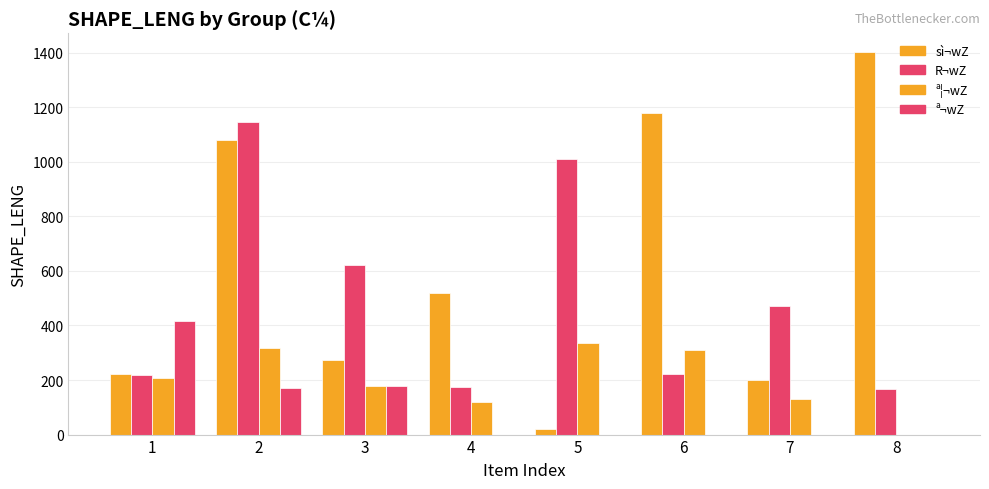

At how many categories does at least one series exceed 437?

7